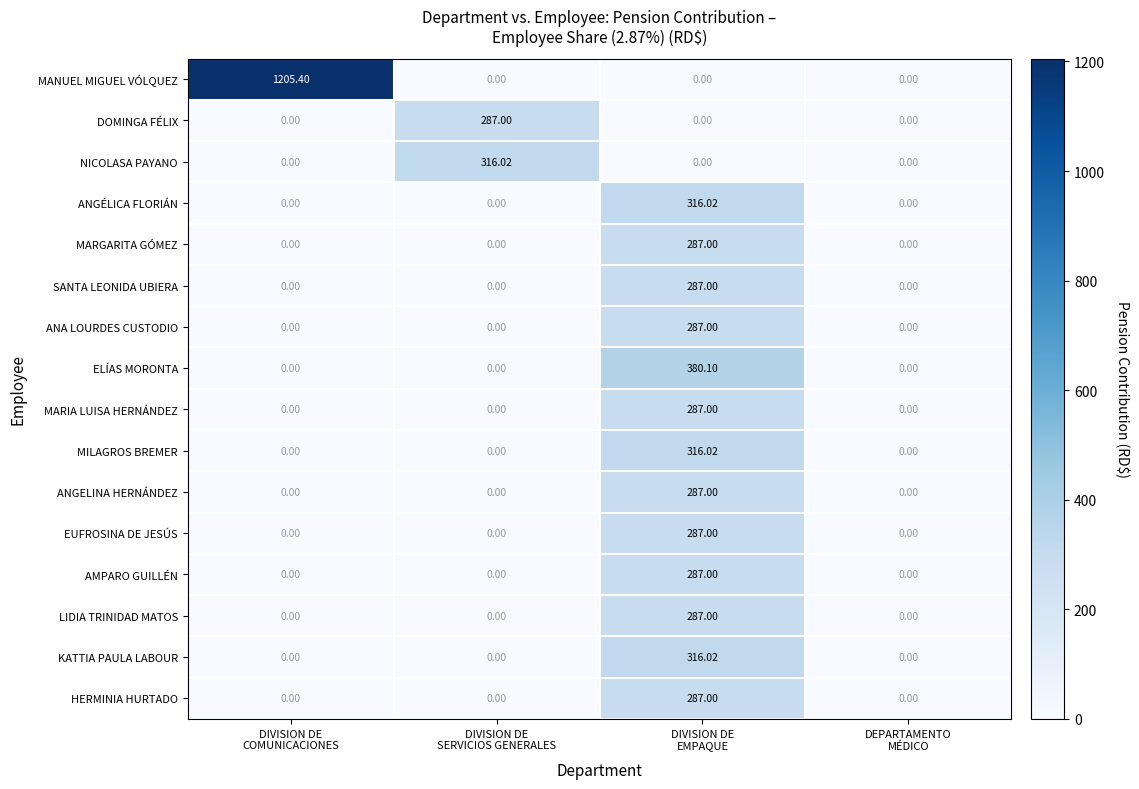

Which series has the widest spread of values?

MANUEL MIGUEL VÓLQUEZ